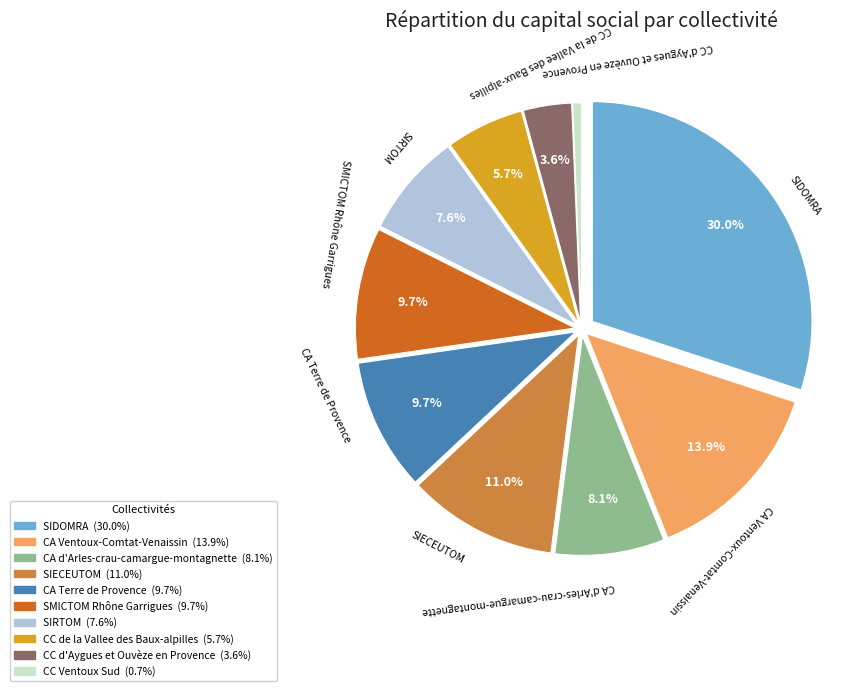

Does any single category account for the majority?

No